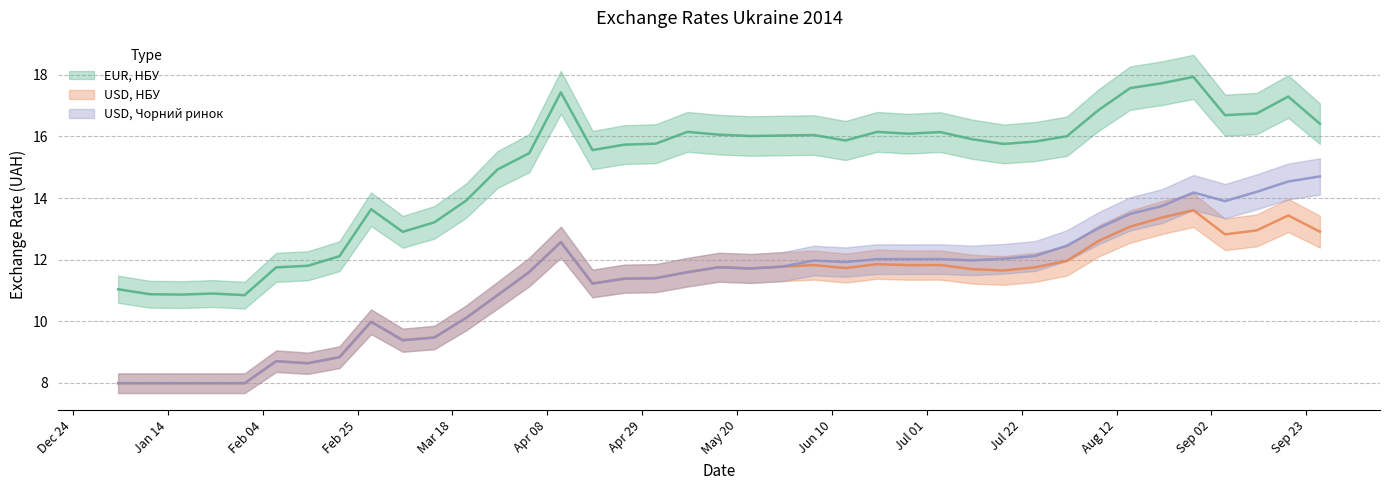

Is it true that USD, НБУ equals 11.8 at 2014-05-16?

True